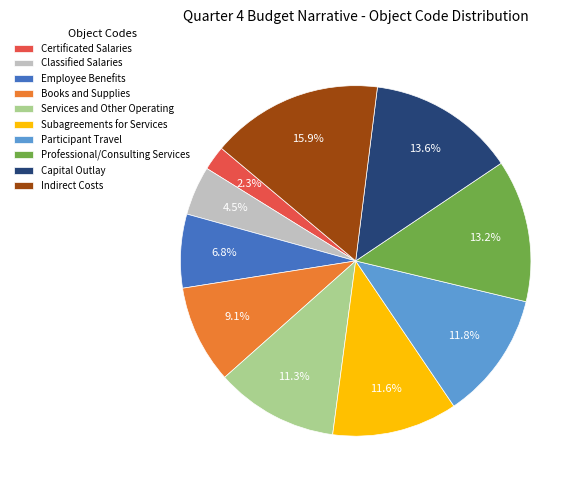

Does Subagreements for Services account for over 50% of the chart?

No